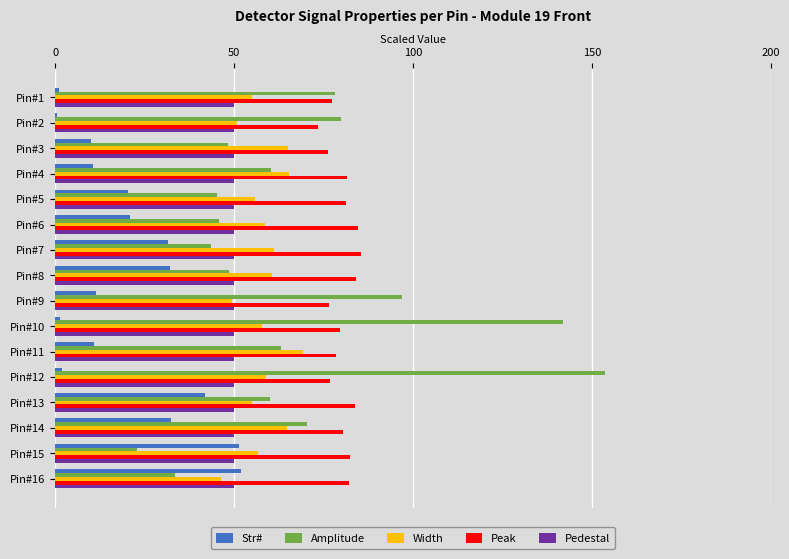

What is the sum of the Width values at Pin#6 and Pin#3?

123.9